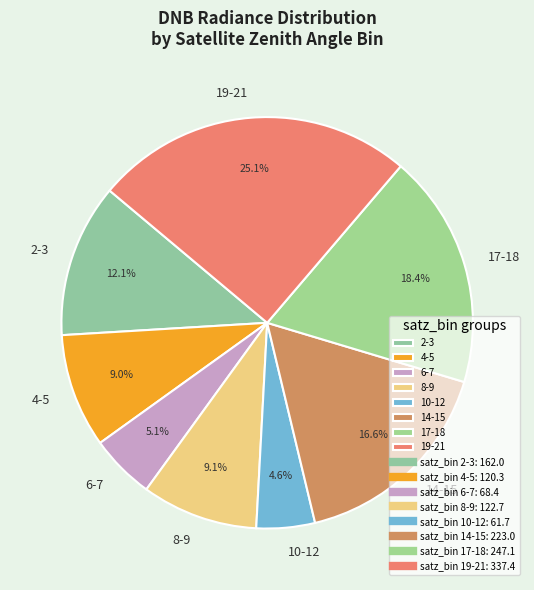

Which category has the smallest portion of the pie?

10-12